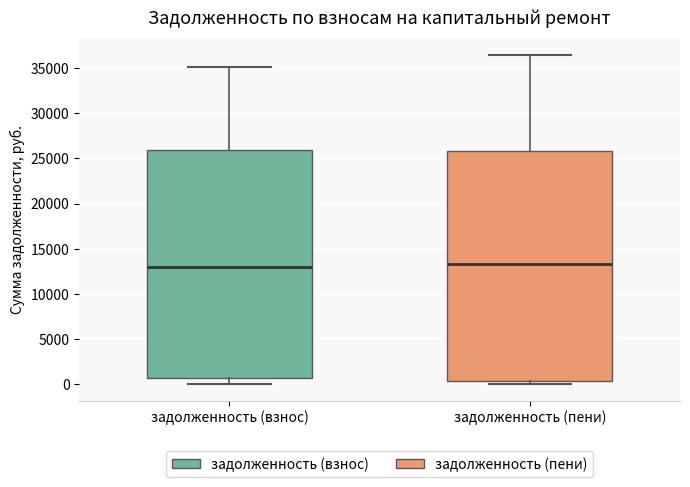

Reading left to right, transcribe this box plot: for each box, give where its median line is, the range the box spans, and where its two whiskers end, as read against the y-axis. The values are not printed on the chart, so give them approximately, as read against the axis.

задолженность (взнос): median 13000, box 500 to 26000, whiskers 0 to 35000
задолженность (пени): median 13500, box 500 to 26000, whiskers 0 to 36500